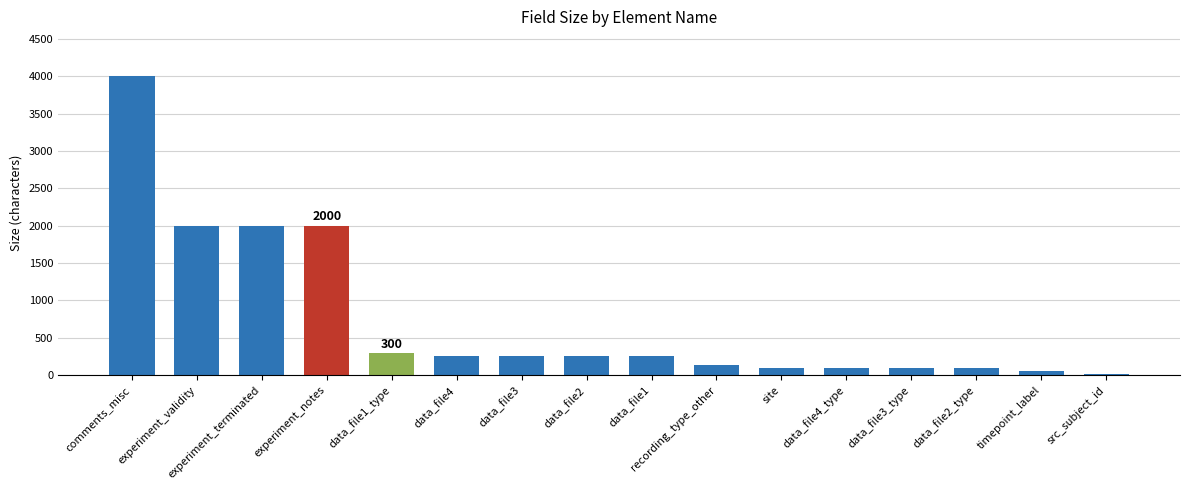

What is the ratio of the value at comments_misc to the value at experiment_terminated?

2.0